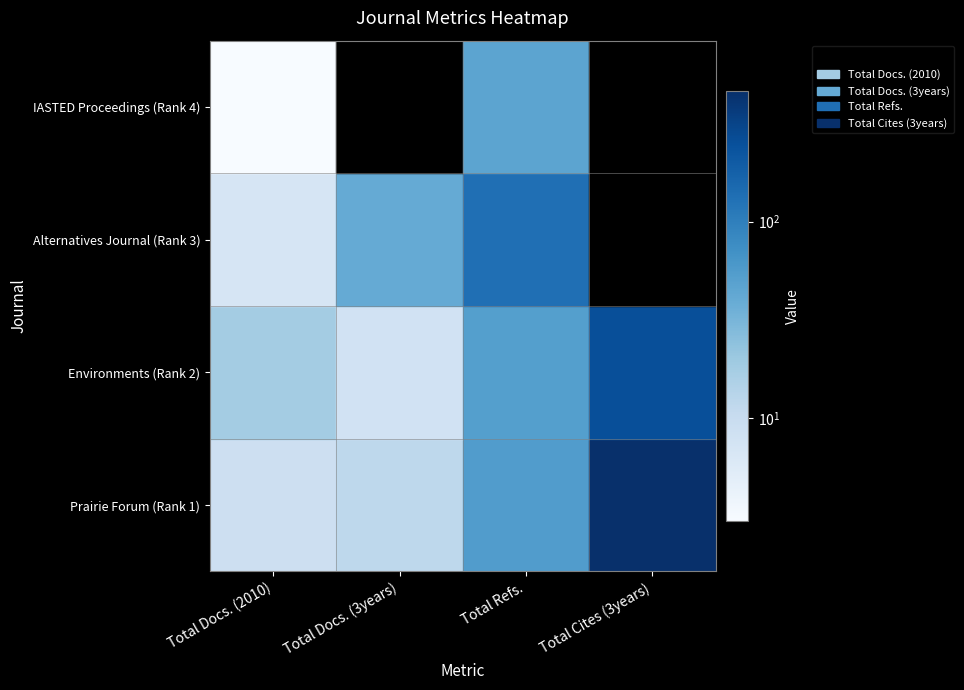

Reading left to right, transcribe all the data shown in this chart.

Total Docs. (2010): 9	18	7	3
Total Docs. (3years): 12	8	41	0
Total Refs.: 56	53	134	47
Total Cites (3years): 463	252	0	0